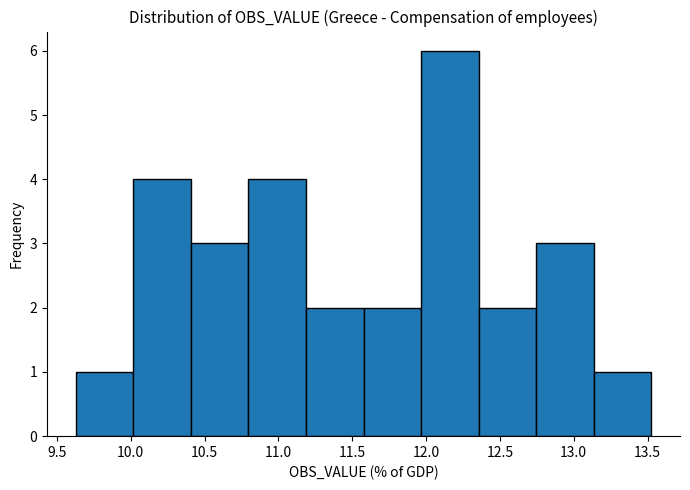

Over which range of the x-axis is the bar tallest?

11.95 to 12.35